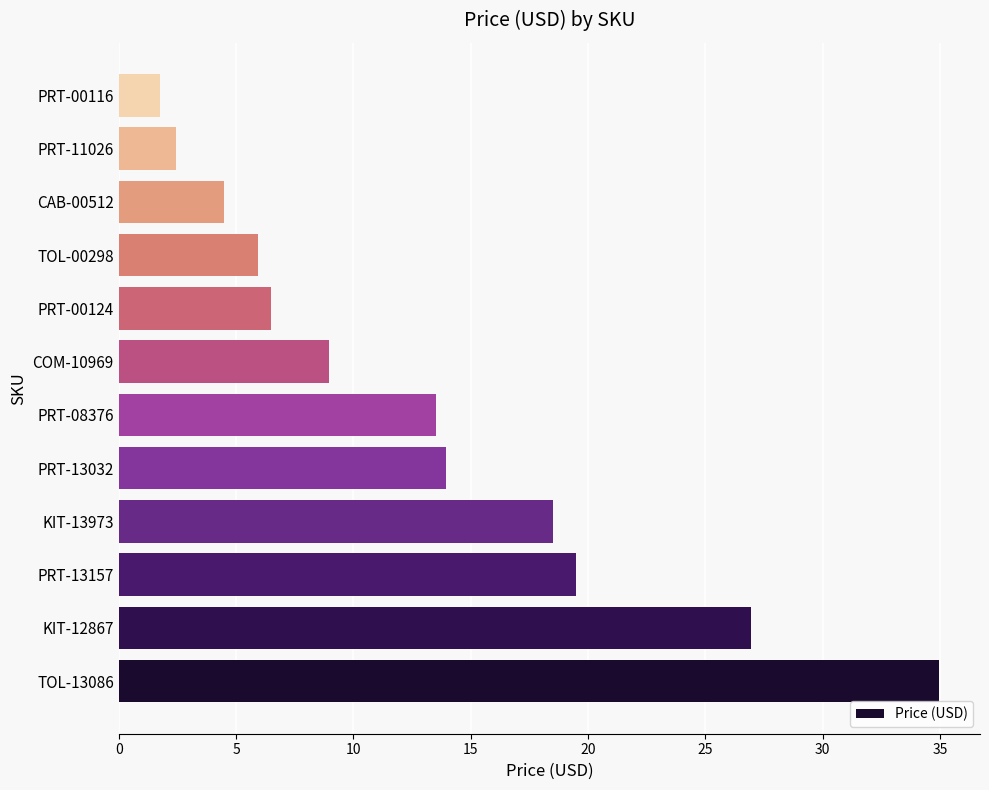

Which has a higher value, CAB-00512 or KIT-13973?

KIT-13973